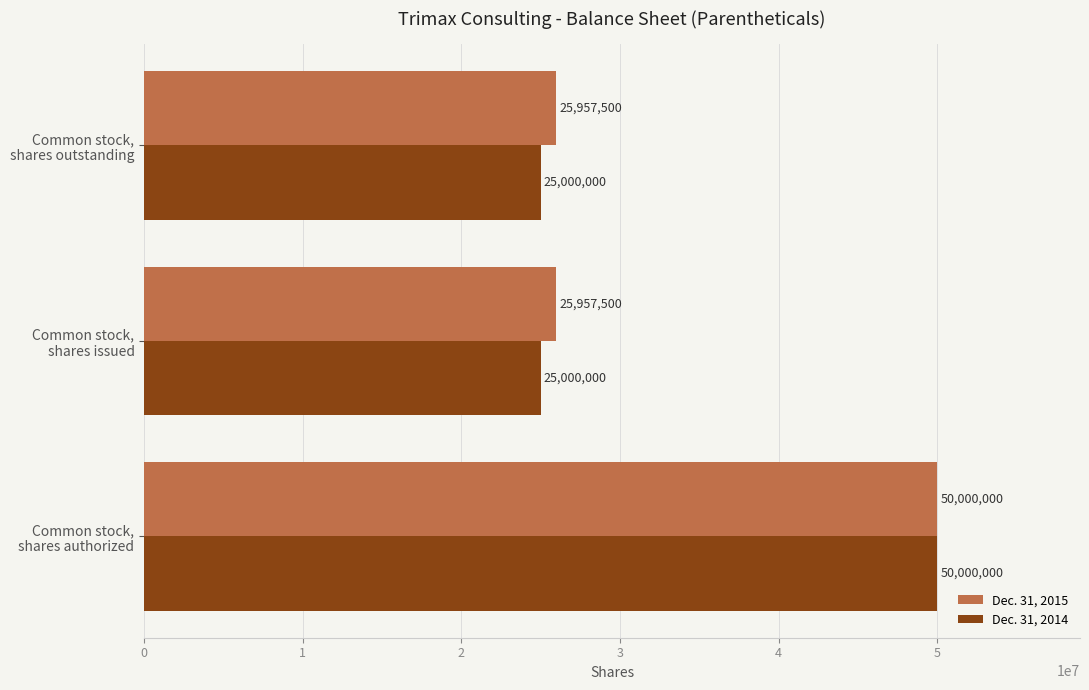

What are all the series names shown in the legend?

Dec. 31, 2015, Dec. 31, 2014